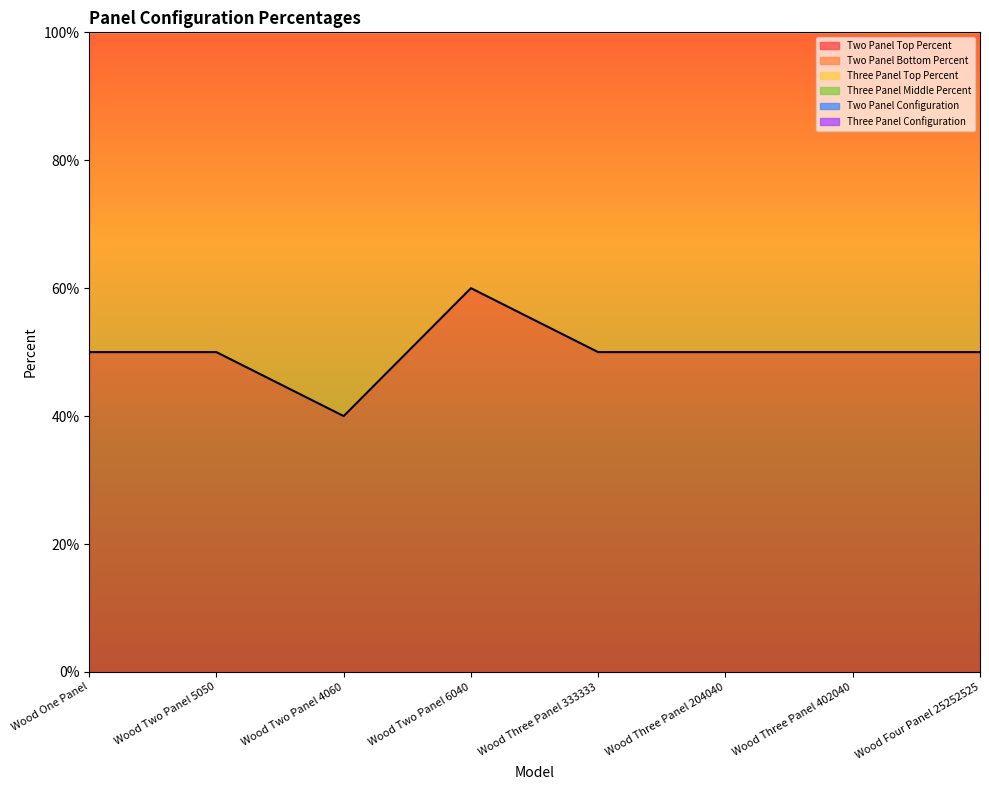

What is the difference between the Two Panel Configuration values at Wood Two Panel 4060 and Wood One Panel?

1.0